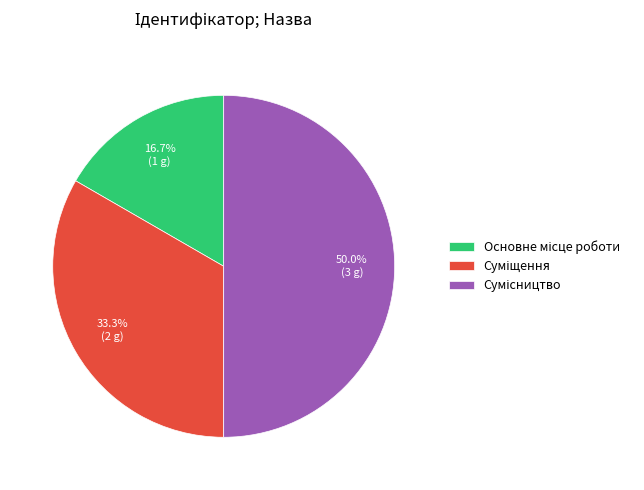

Is Сумісництво the majority of the pie?

No